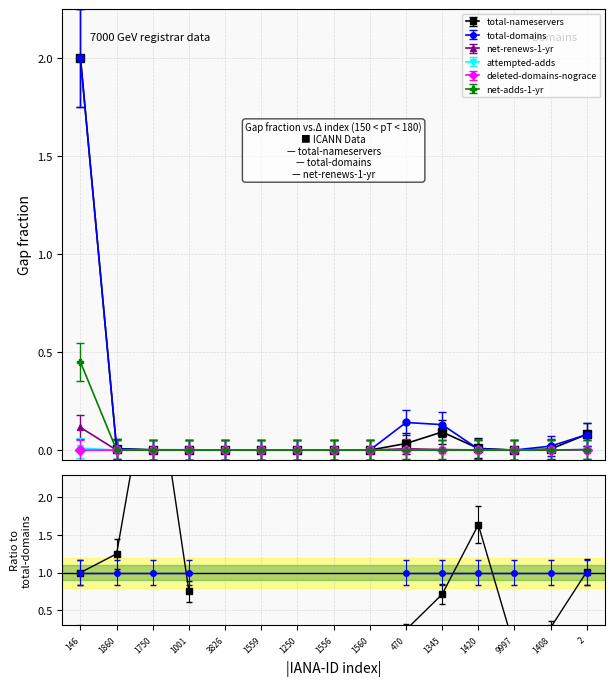

Rank the series at 1750 from highest to lowest value.

total-nameservers, total-domains, attempted-adds, deleted-domains-nograce, net-renews-1-yr, net-adds-1-yr